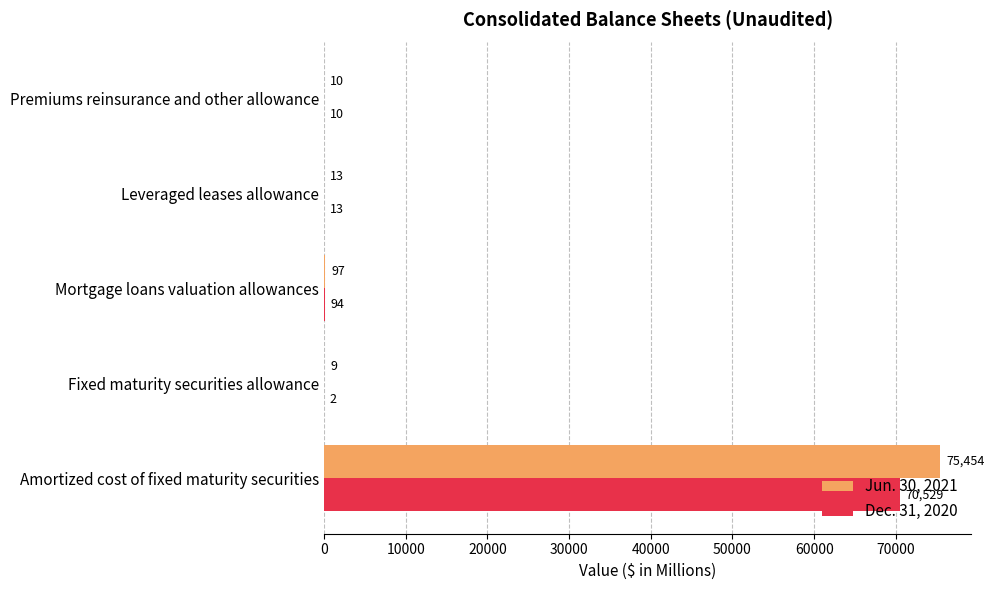

True or false: Jun. 30, 2021 has a value of 97 at Mortgage loans valuation allowances.

True